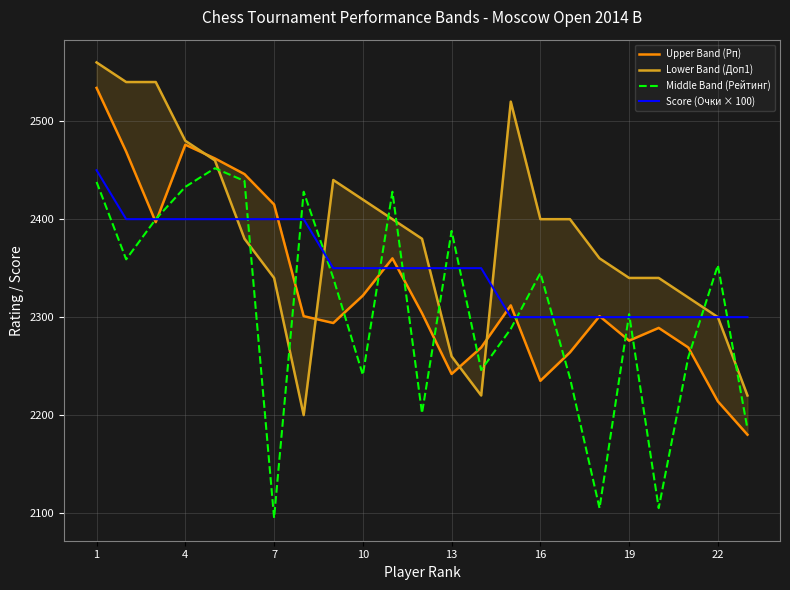

Is it true that Middle Band (Рейтинг) equals 2388 at 13?

True